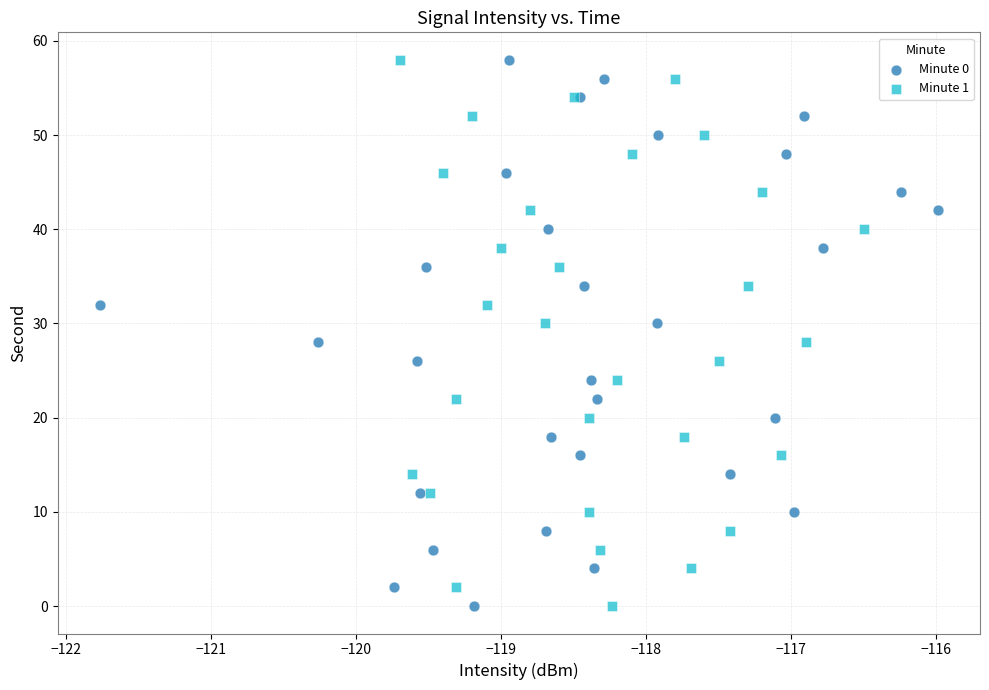

What are all the series names shown in the legend?

Minute 0, Minute 1